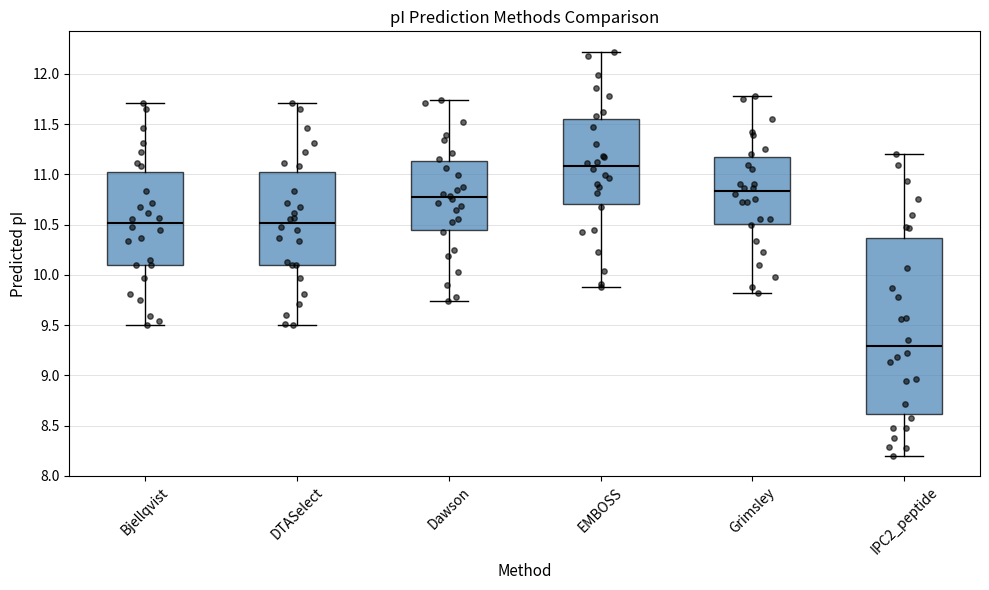

Comparing the boxes themselves (not the whiskers), which one is the tallest?

IPC2_peptide